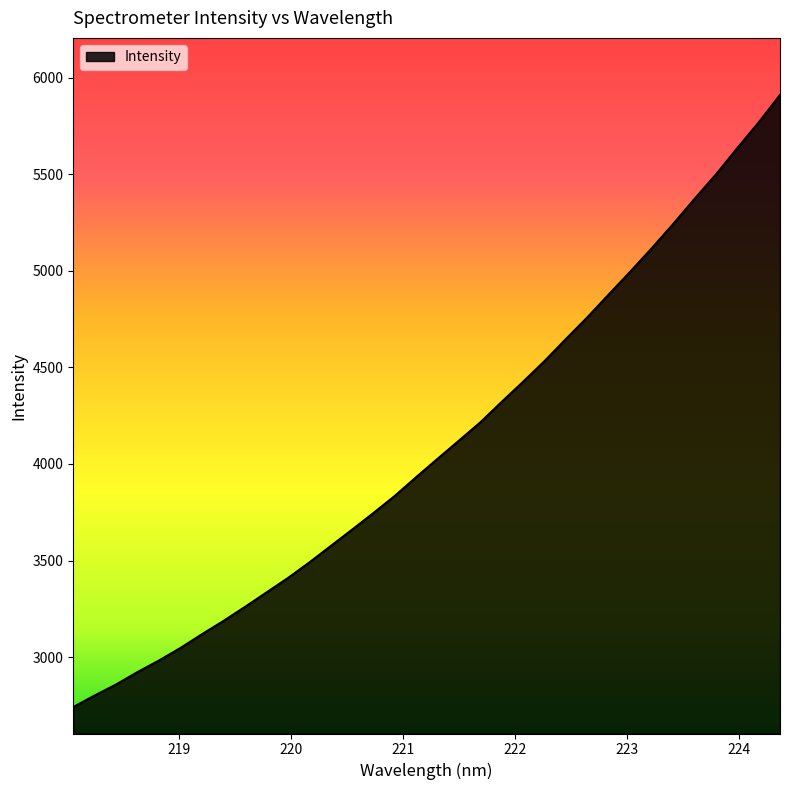

What is the difference between the maximum and minimum values?

3168.8